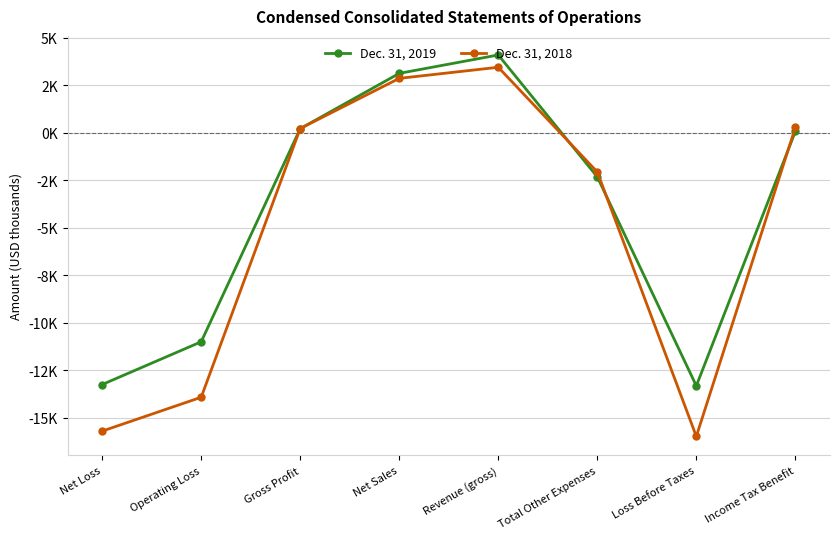

Does the chart display data point markers on the line(s)?

Yes